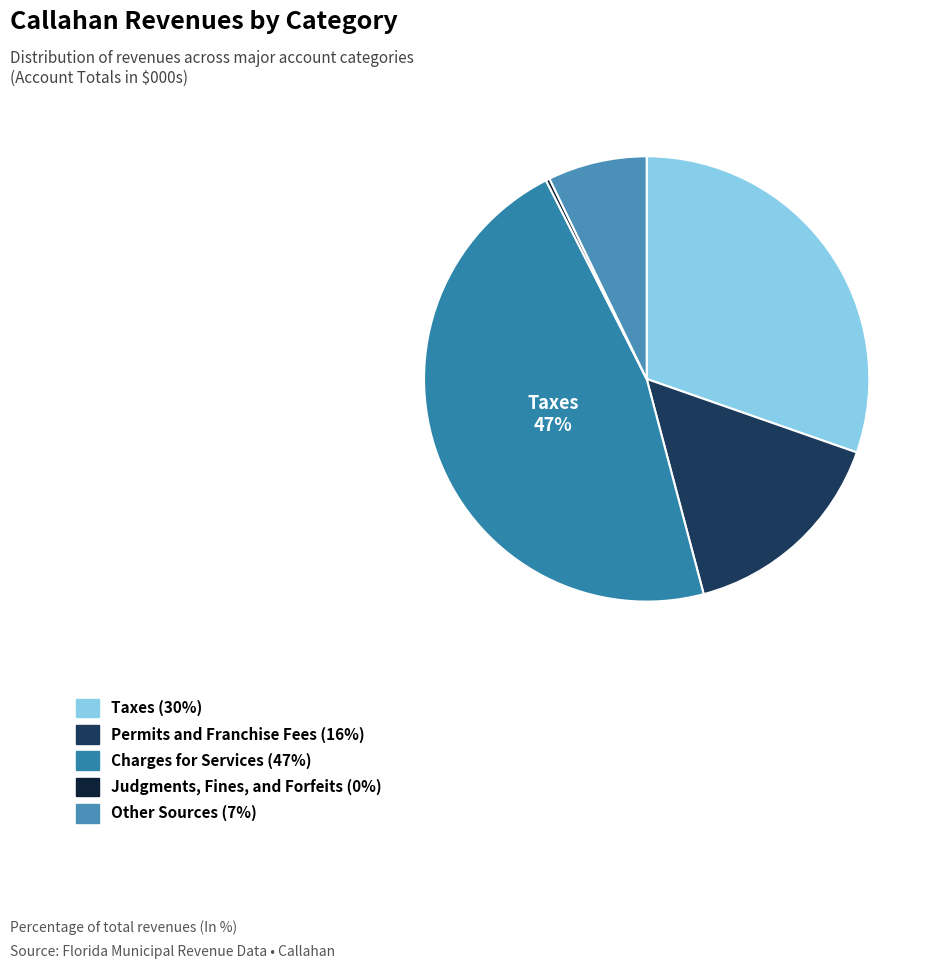

Count the number of slices in the pie.

5